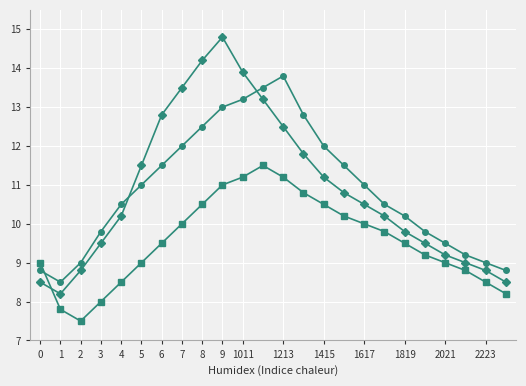

What is the smallest value displayed?

7.5